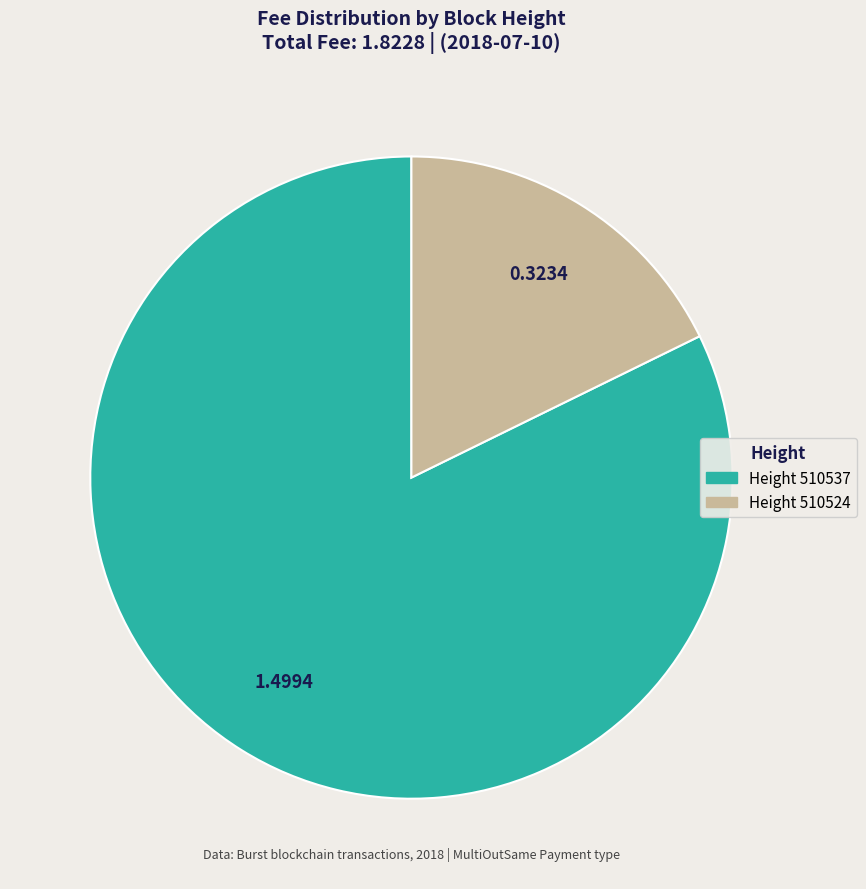

Does any single category account for the majority?

Yes